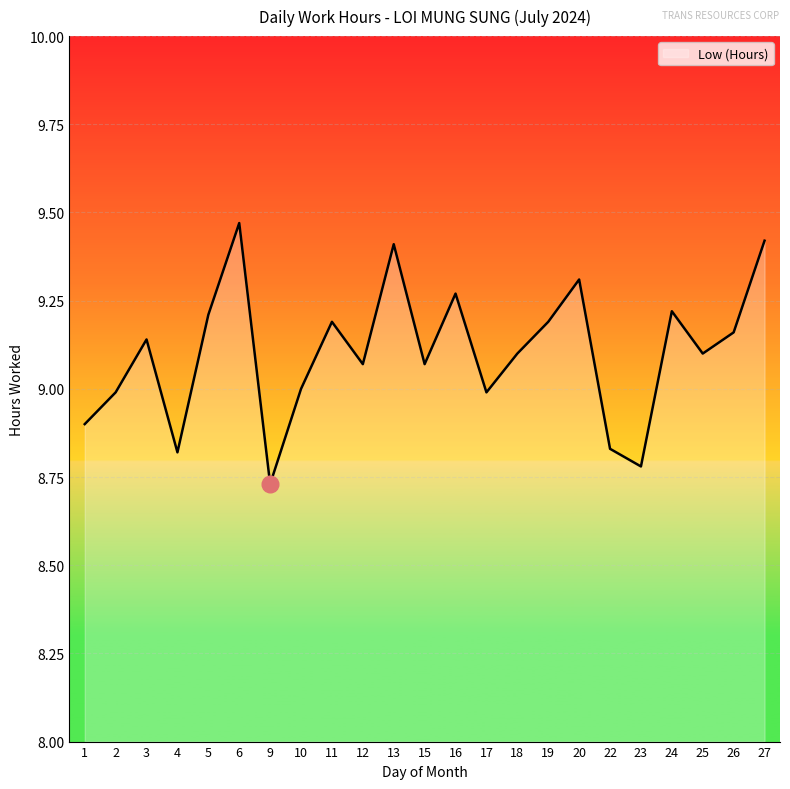

Which has a higher value, 22 or 11?

11